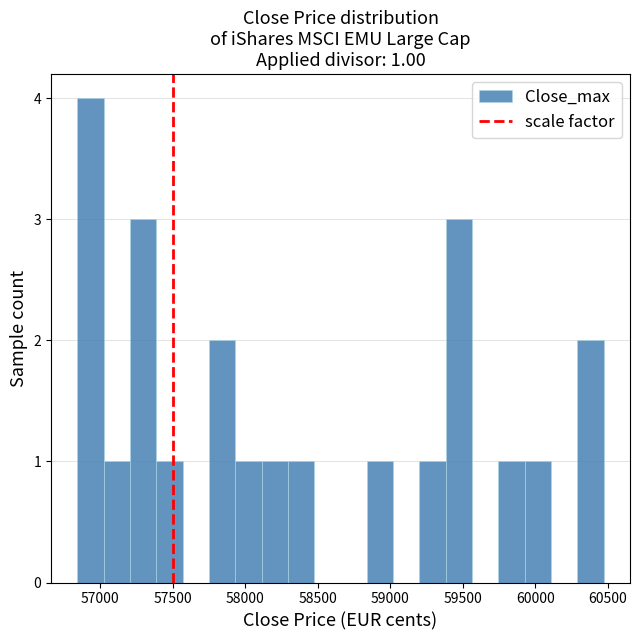

Around what value on the x-axis is the tallest bar? Give the approximate position of its centre, as read against the axis.

56950